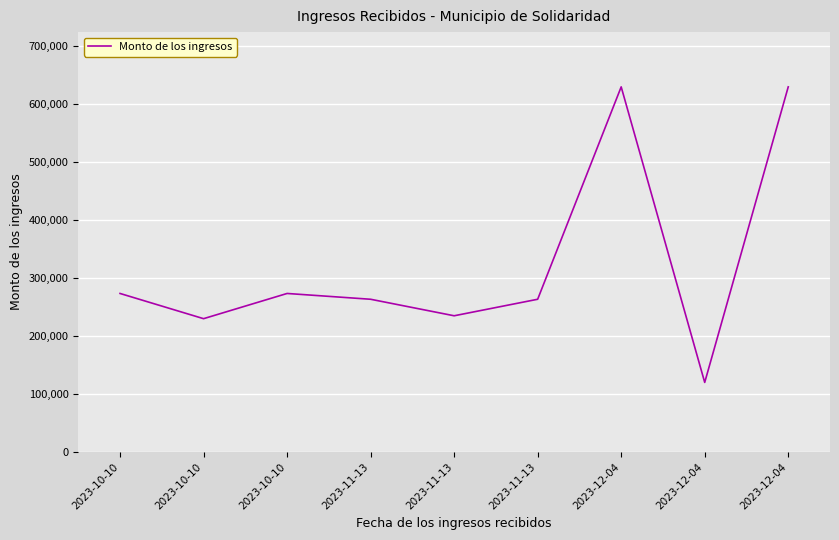

Does the chart display data point markers on the line(s)?

No